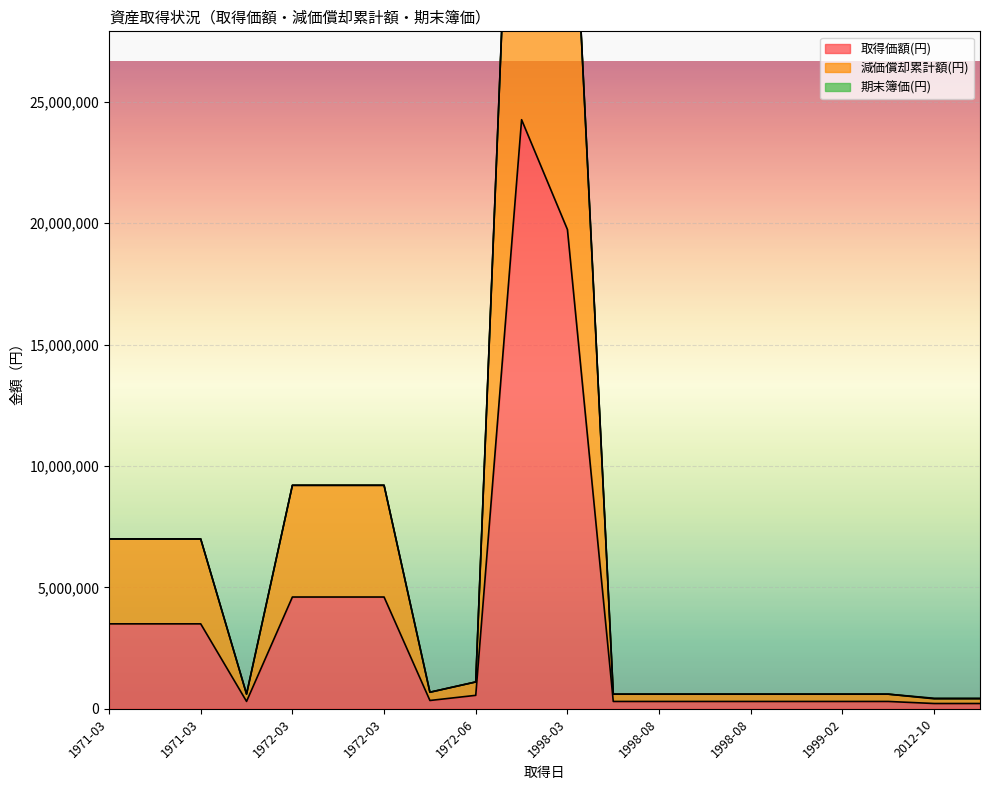

What is the difference between the 減価償却累計額(円) values at 1999-02 and 1972-06?

504000